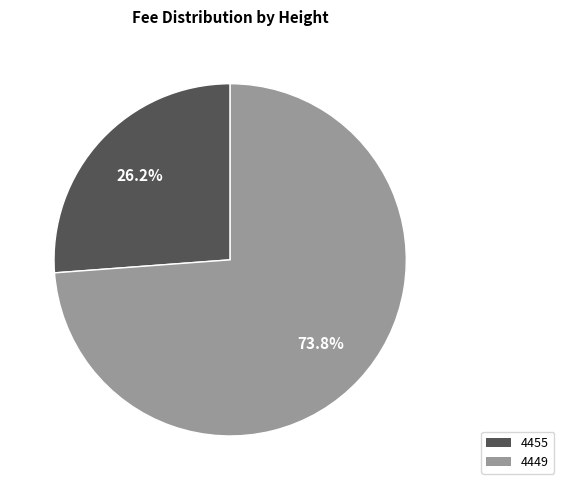

Combined, what portion of the pie is 4455 and 4449?

100.0%